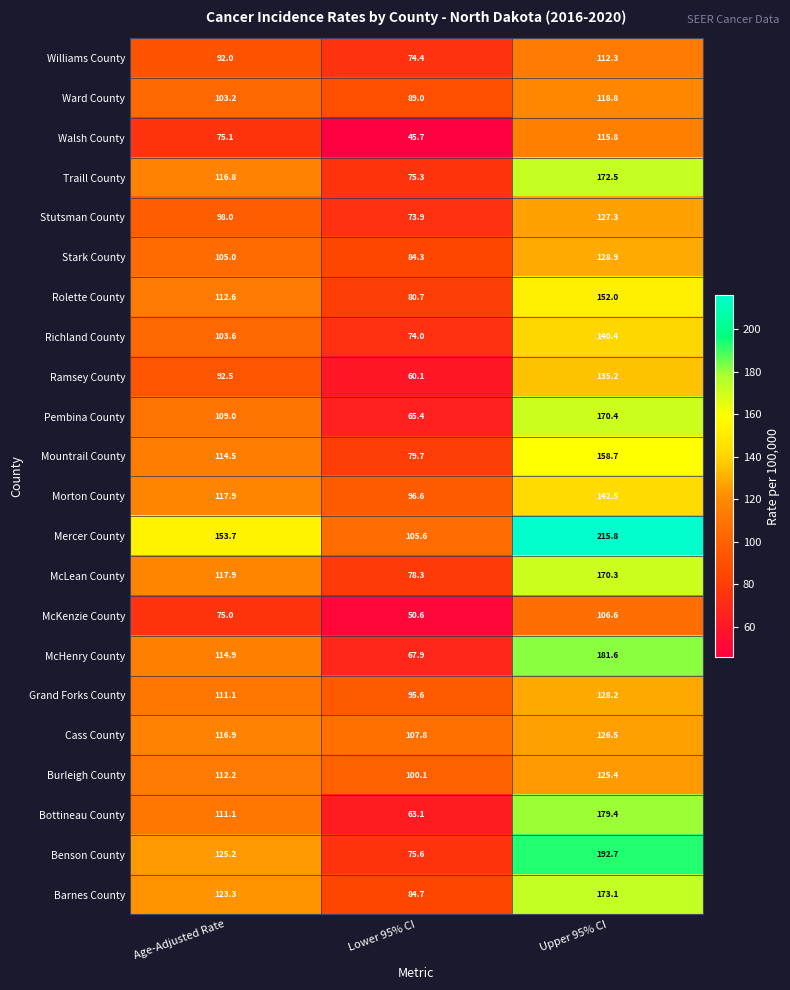

Which category has the highest value across all series?

Upper 95% CI